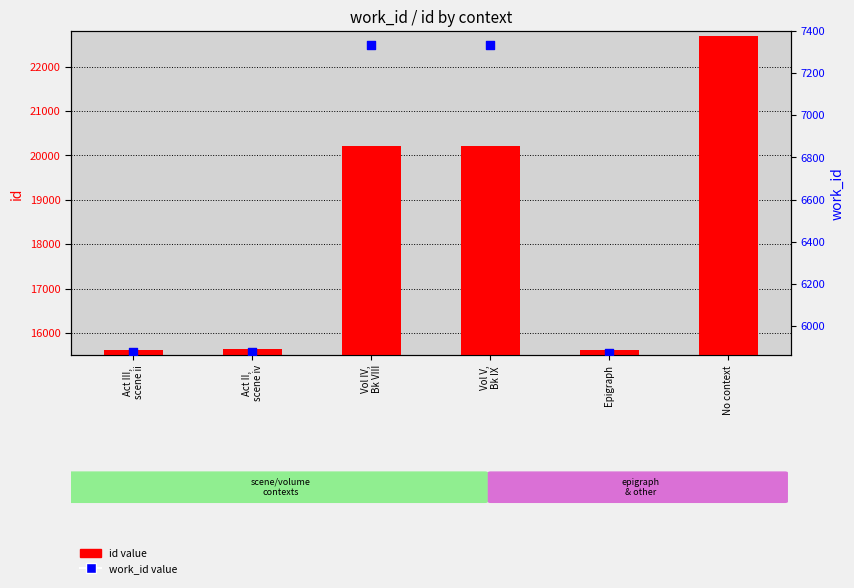

Which series contains the lowest Y value?

work_id